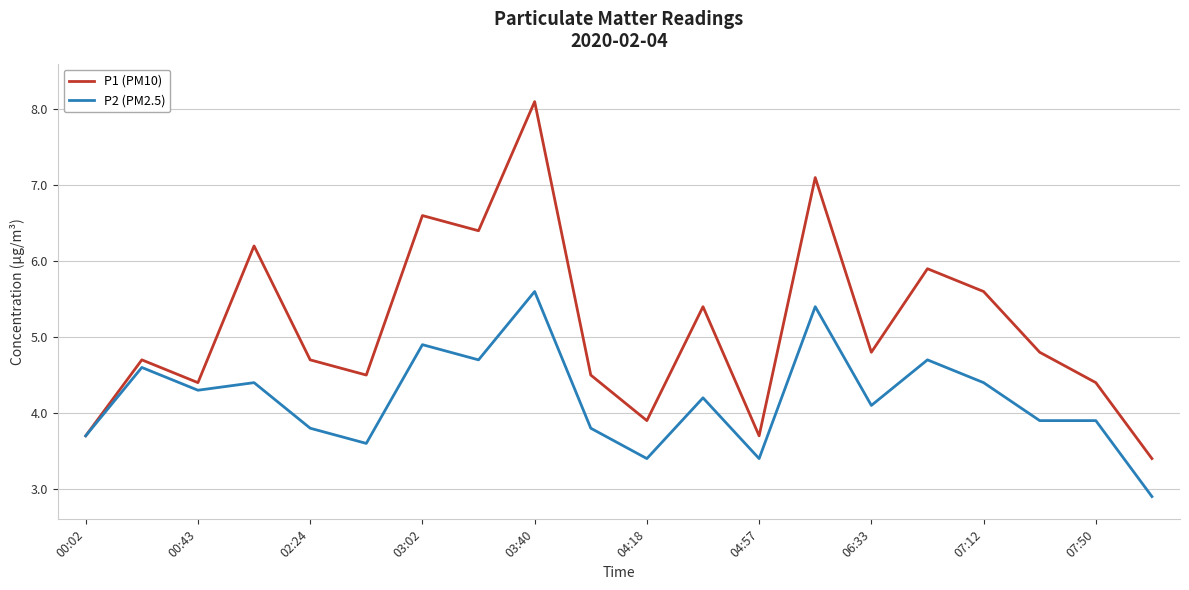

Which series has the widest spread of values?

P1 (PM10)